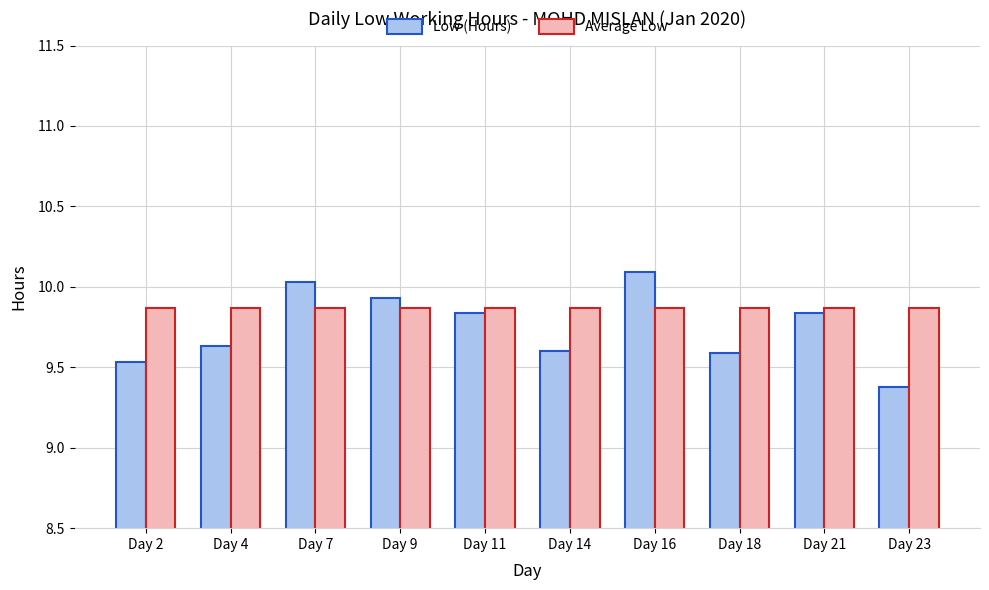

The Low (Hours) series shows 5.4 at Day 21. True or false?

False